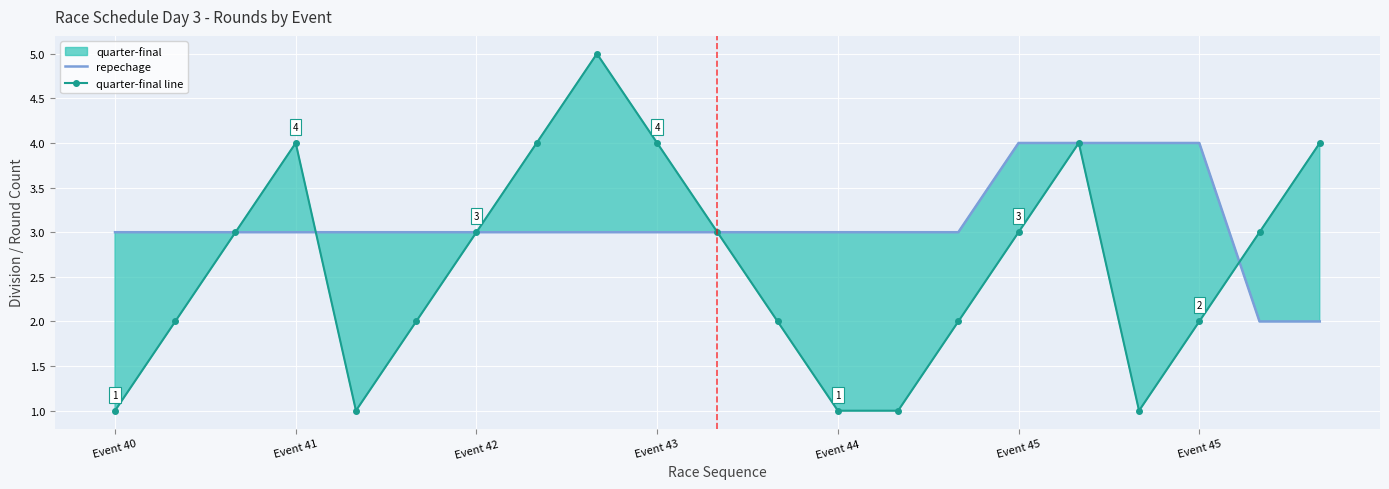

How many values in the repechage series are below 3?

2